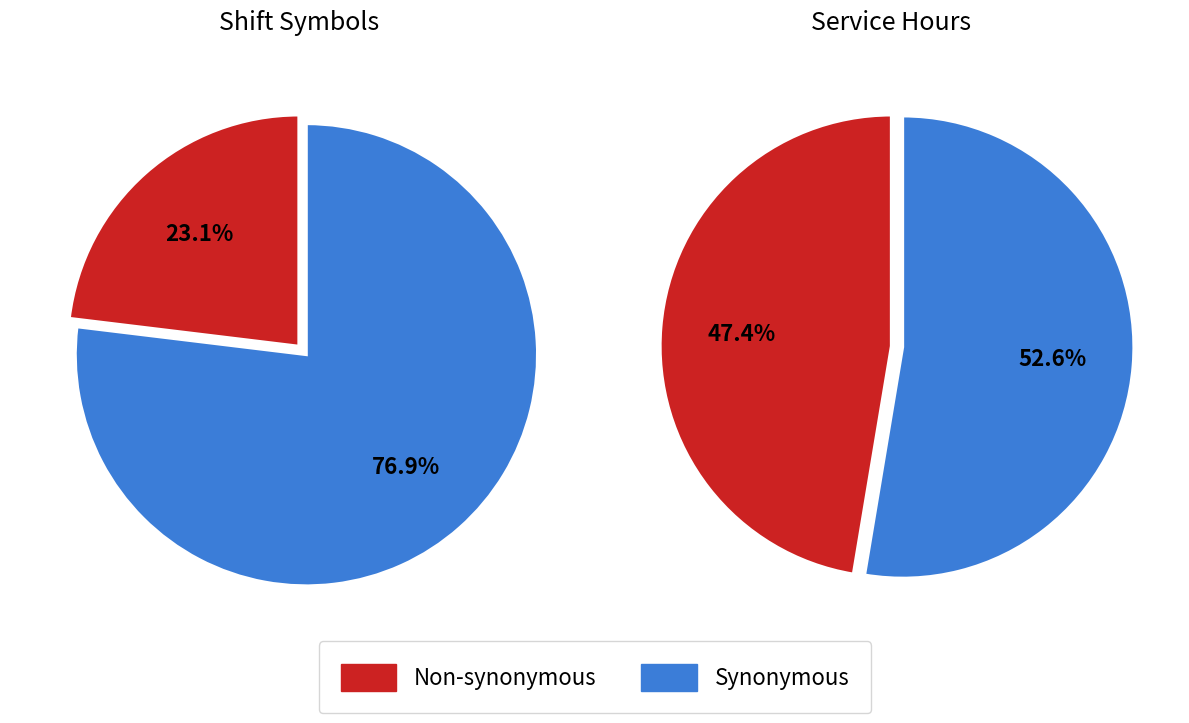

Does x account for over 50% of the chart?

No